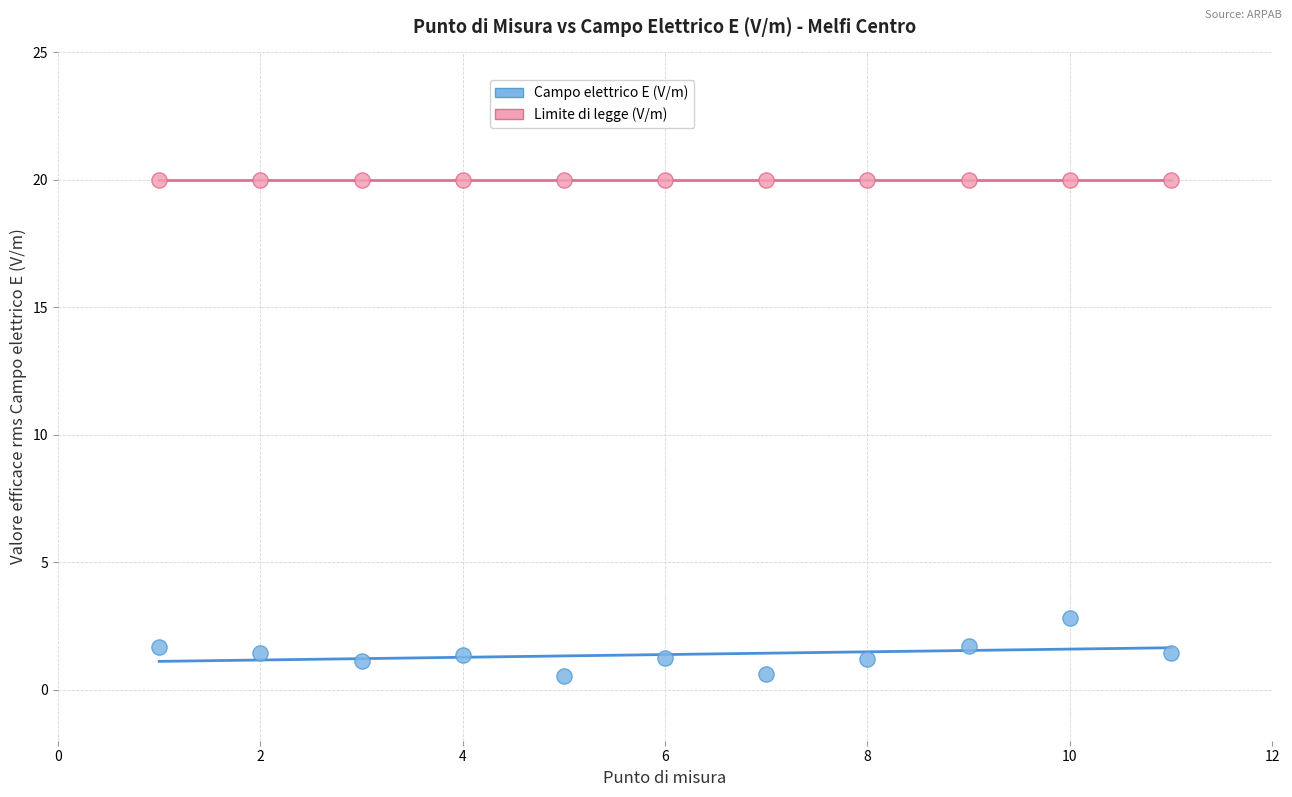

Across all series, what Y value is closest to 10?

2.8